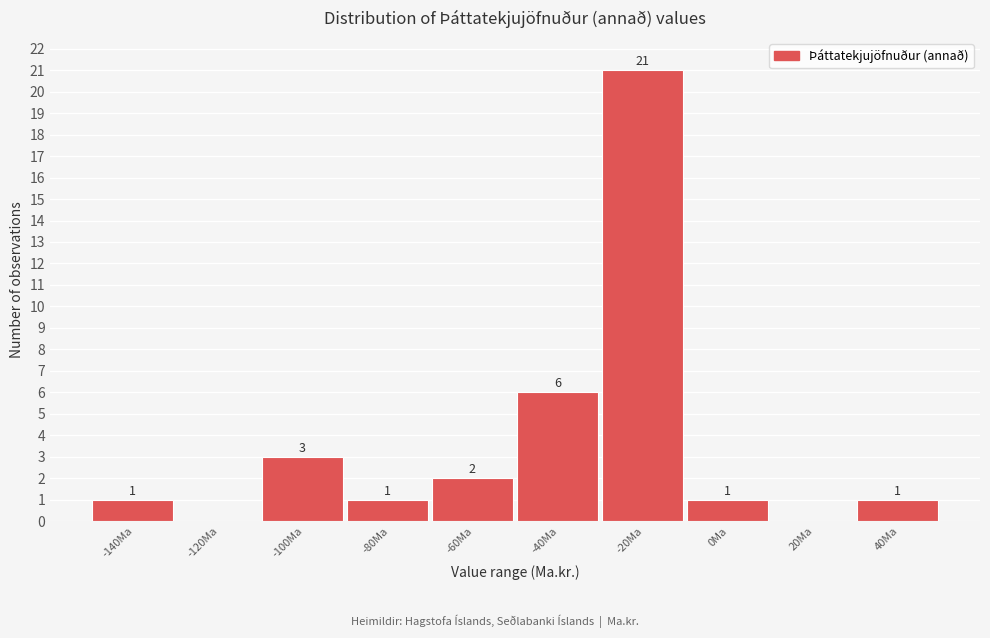

Reading left to right, transcribe all the data shown in this chart.

-140Ma=1	-120Ma=0	-100Ma=3	-80Ma=1	-60Ma=2	-40Ma=6	-20Ma=21	0Ma=1	20Ma=0	40Ma=1